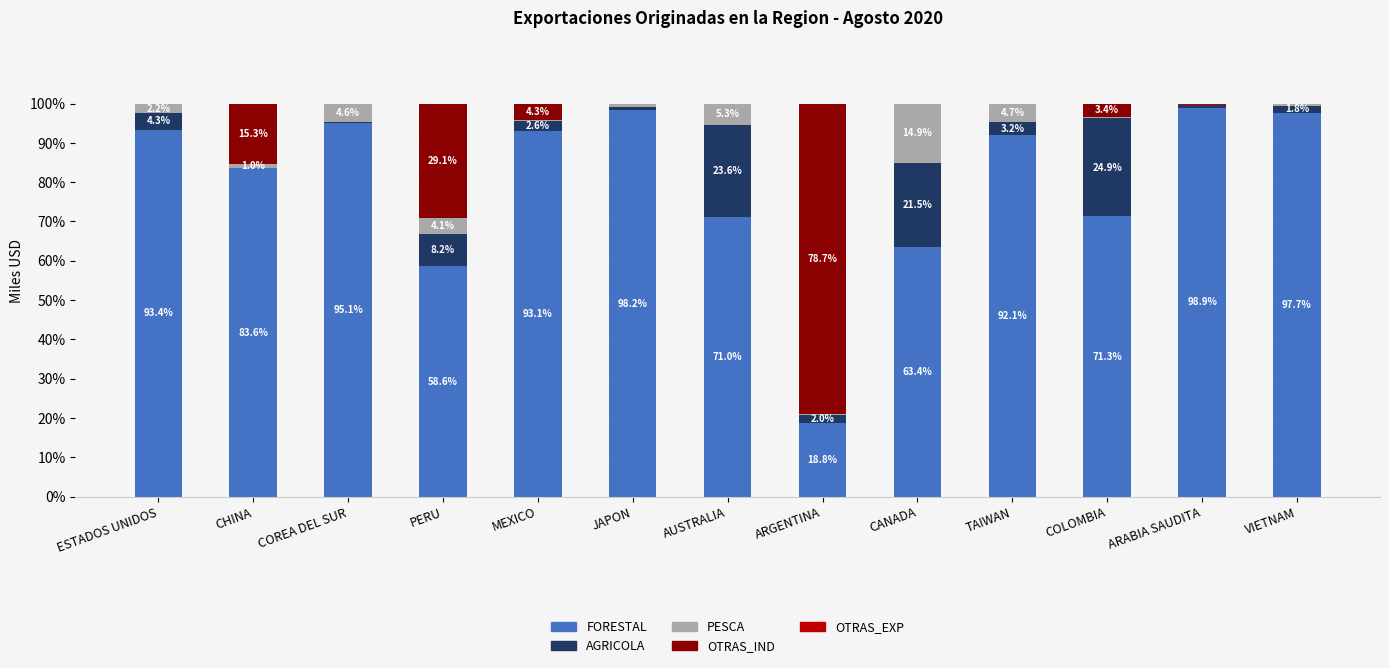

How many series are shown in this chart?

5